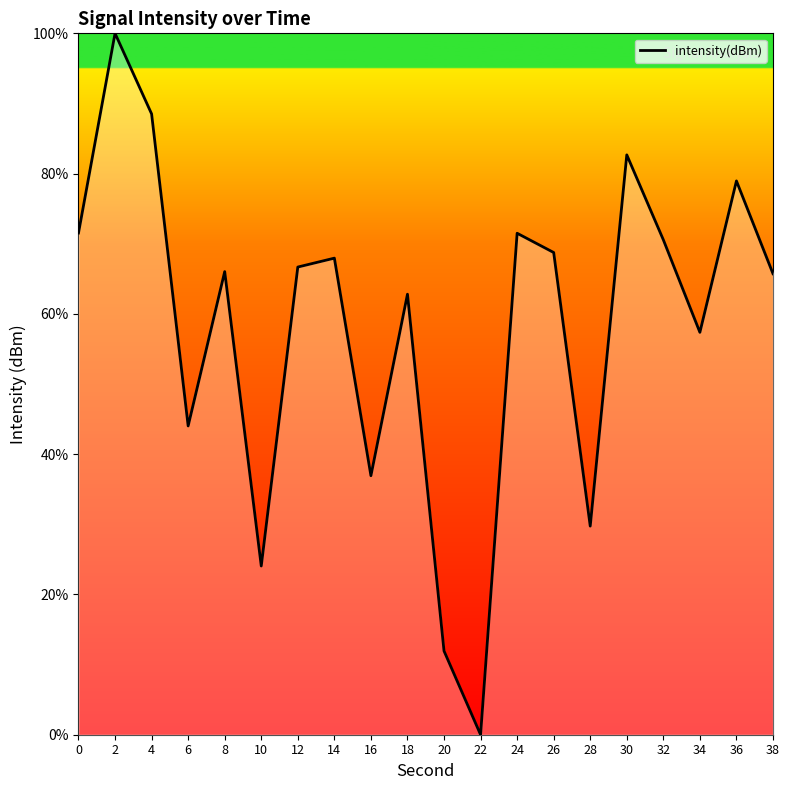

Count the number of data series in this chart.

1